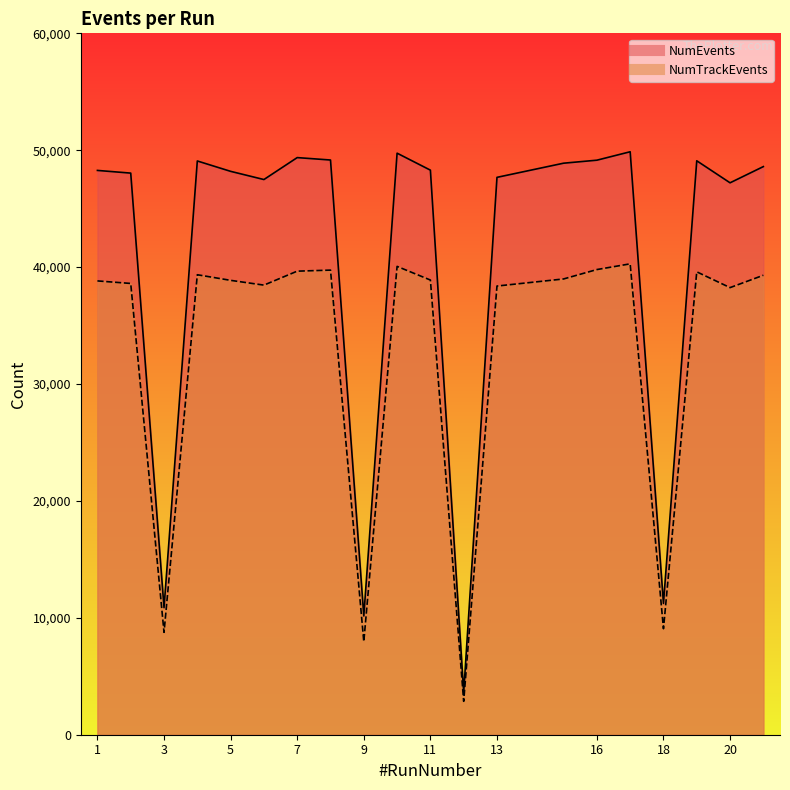

True or false: NumTrackEvents and NumEvents intersect in this chart.

False